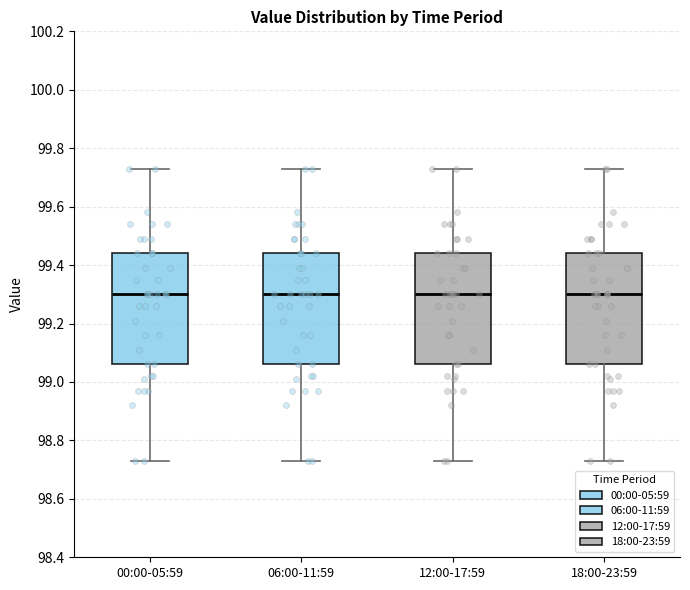

Reading left to right, transcribe this box plot: for each box, give where its median line is, the range the box spans, and where its two whiskers end, as read against the y-axis. The values are not printed on the chart, so give them approximately, as read against the axis.

00:00-05:59: median 99.30, box 99.06 to 99.44, whiskers 98.74 to 99.74
06:00-11:59: median 99.30, box 99.06 to 99.44, whiskers 98.74 to 99.74
12:00-17:59: median 99.30, box 99.06 to 99.44, whiskers 98.74 to 99.74
18:00-23:59: median 99.30, box 99.06 to 99.44, whiskers 98.74 to 99.74